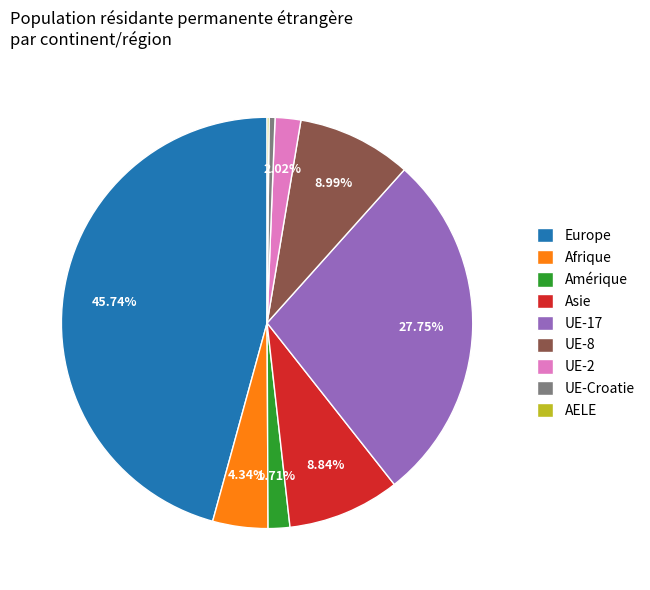

Do Afrique and Amérique together represent more than half of the pie?

No